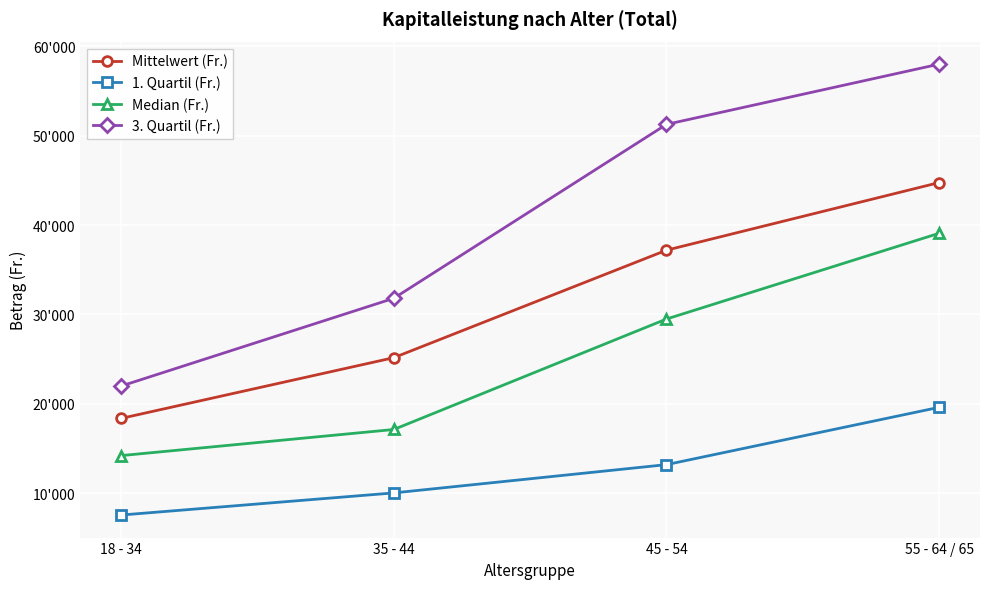

What is the sum of the Mittelwert (Fr.) values at 55 - 64 / 65 and 18 - 34?

63125.7